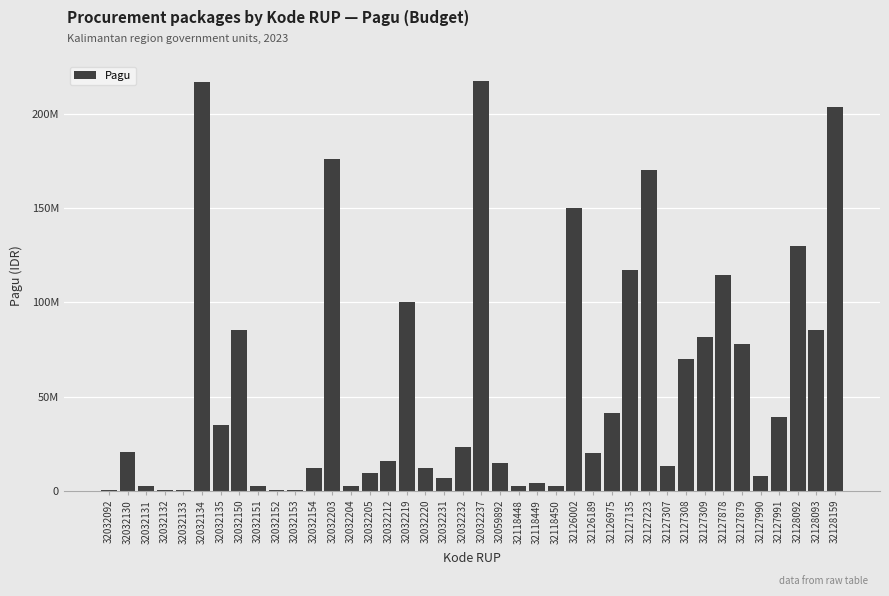

How many bars are there in total?

40